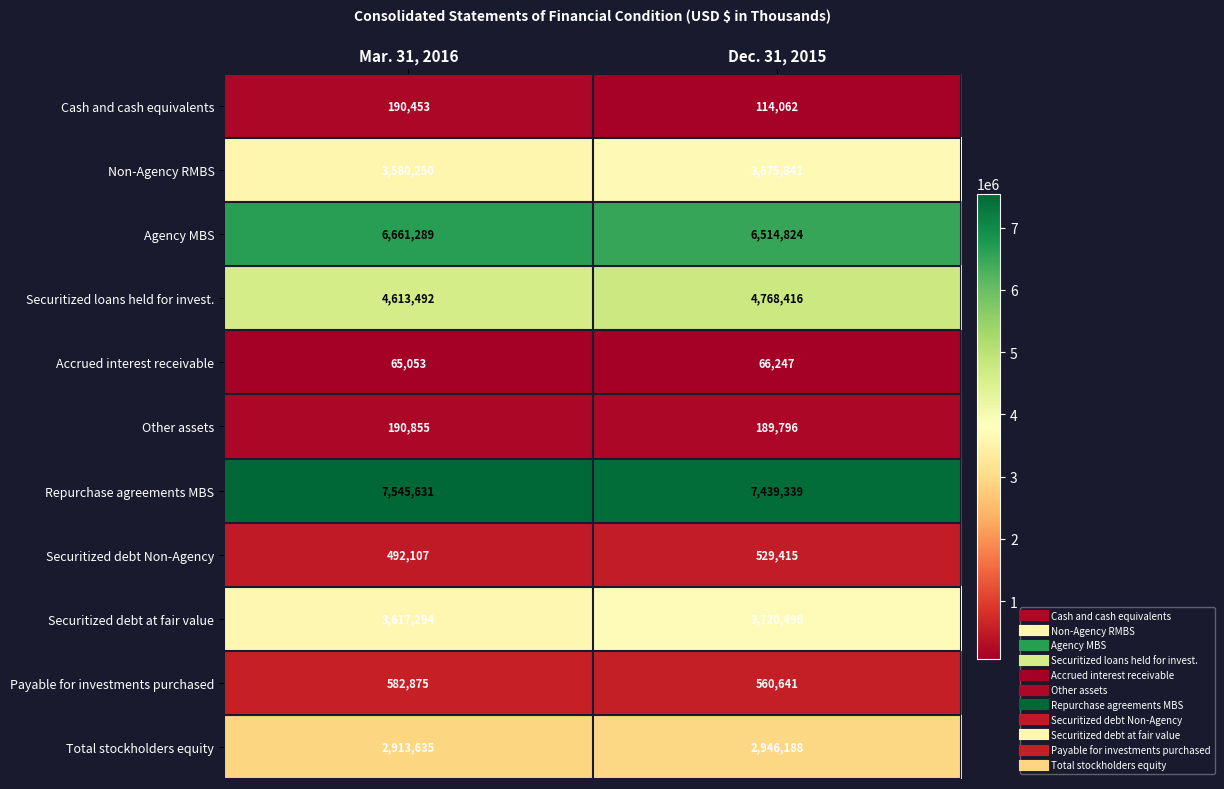

Which series has the largest total across all categories?

Repurchase agreements MBS